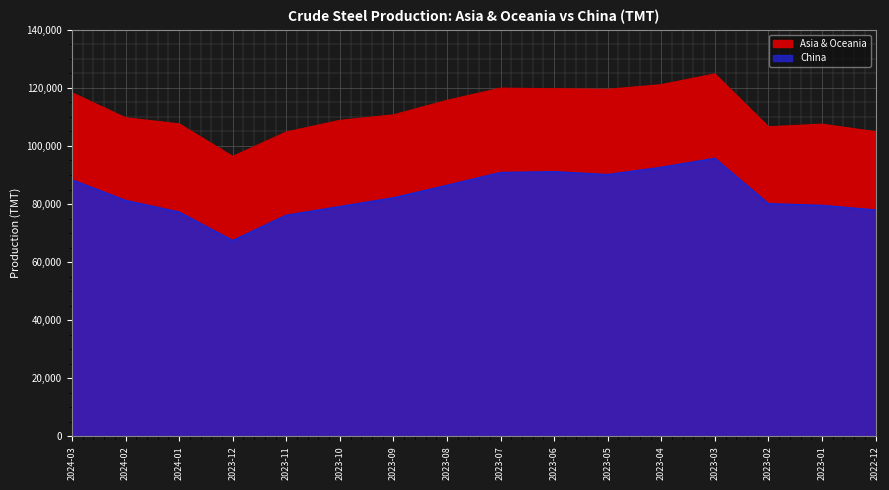

List the series in order of their peak value, lowest first.

China, Asia & Oceania